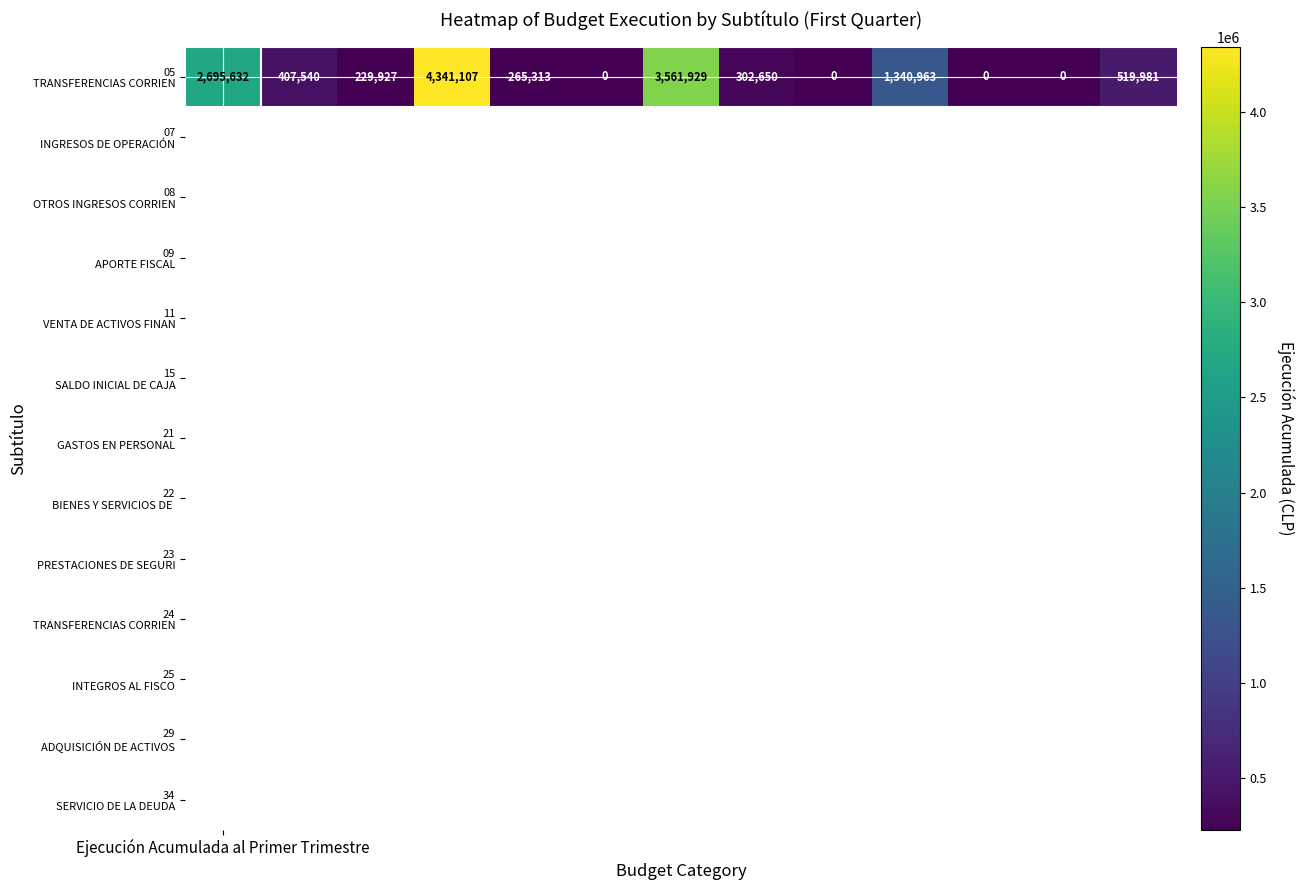

True or false: the data shows 519981 at 12.

True